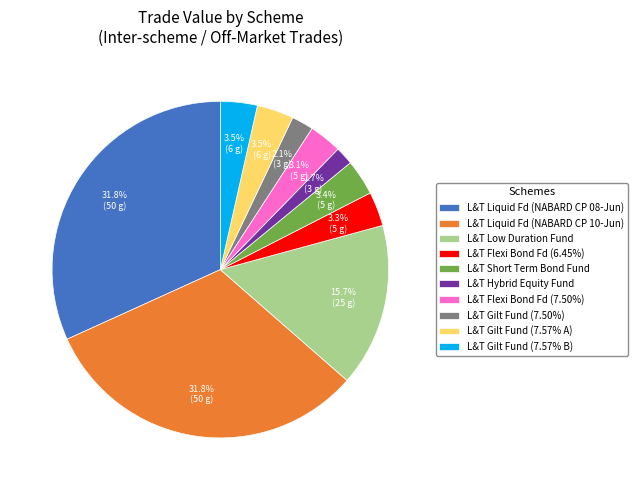

Combined, what portion of the pie is L&T Liquid Fd (NABARD CP 10-Jun) and L&T Hybrid Equity Fund?

33.5%